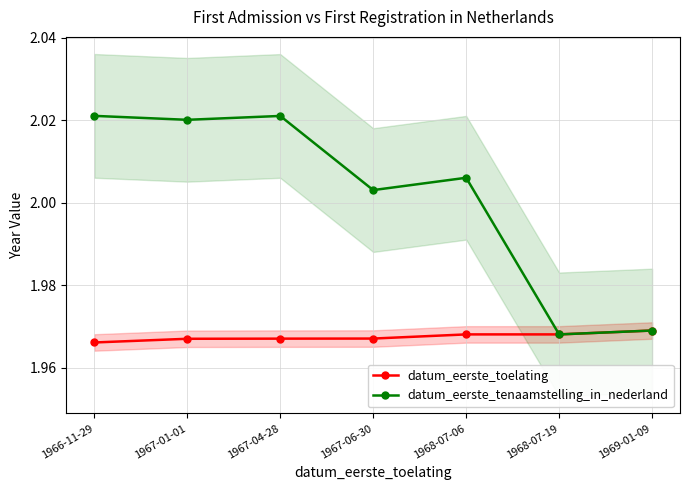

What are all the series names shown in the legend?

datum_eerste_toelating, datum_eerste_tenaamstelling_in_nederland